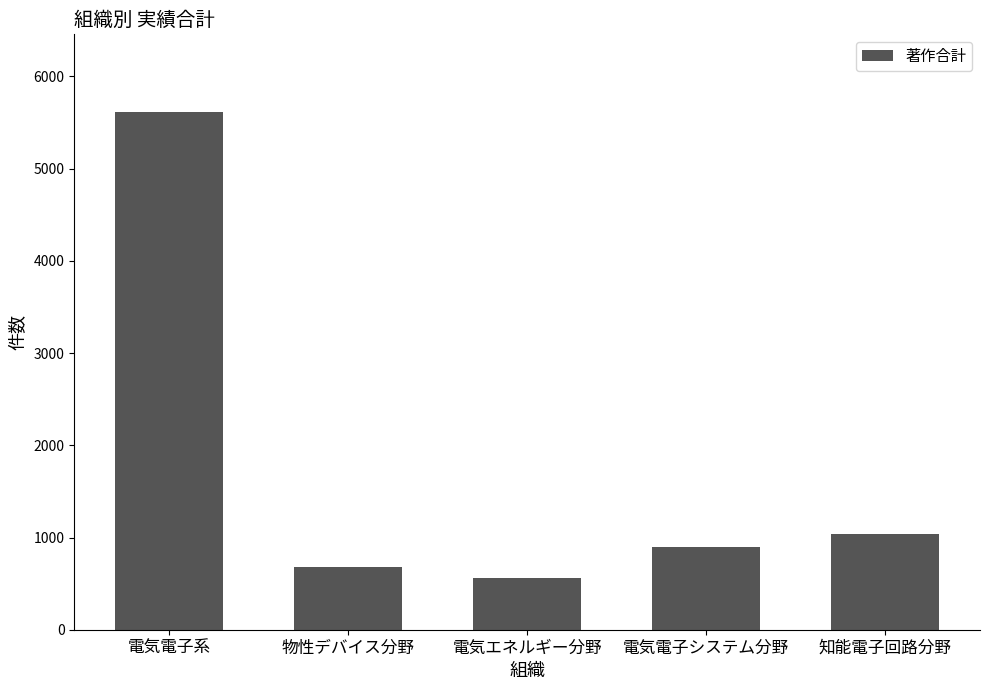

What is the change in value from 物性デバイス分野 to 電気エネルギー分野?

-126